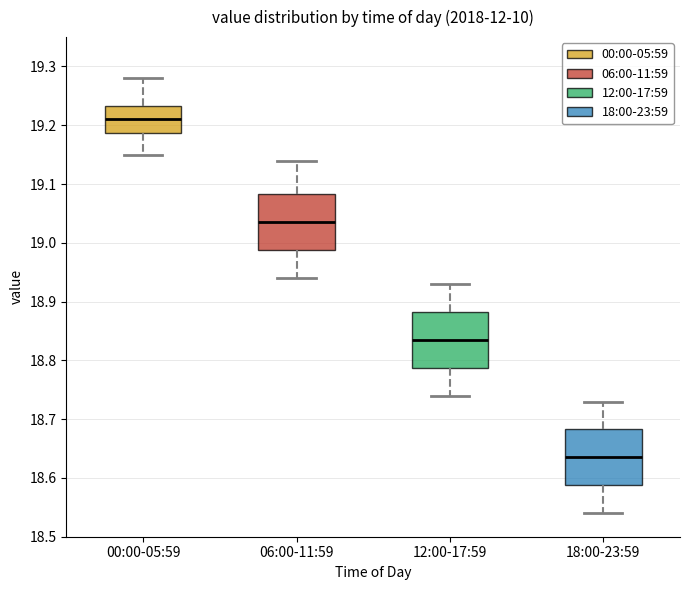

Which box's median line is the highest?

00:00-05:59